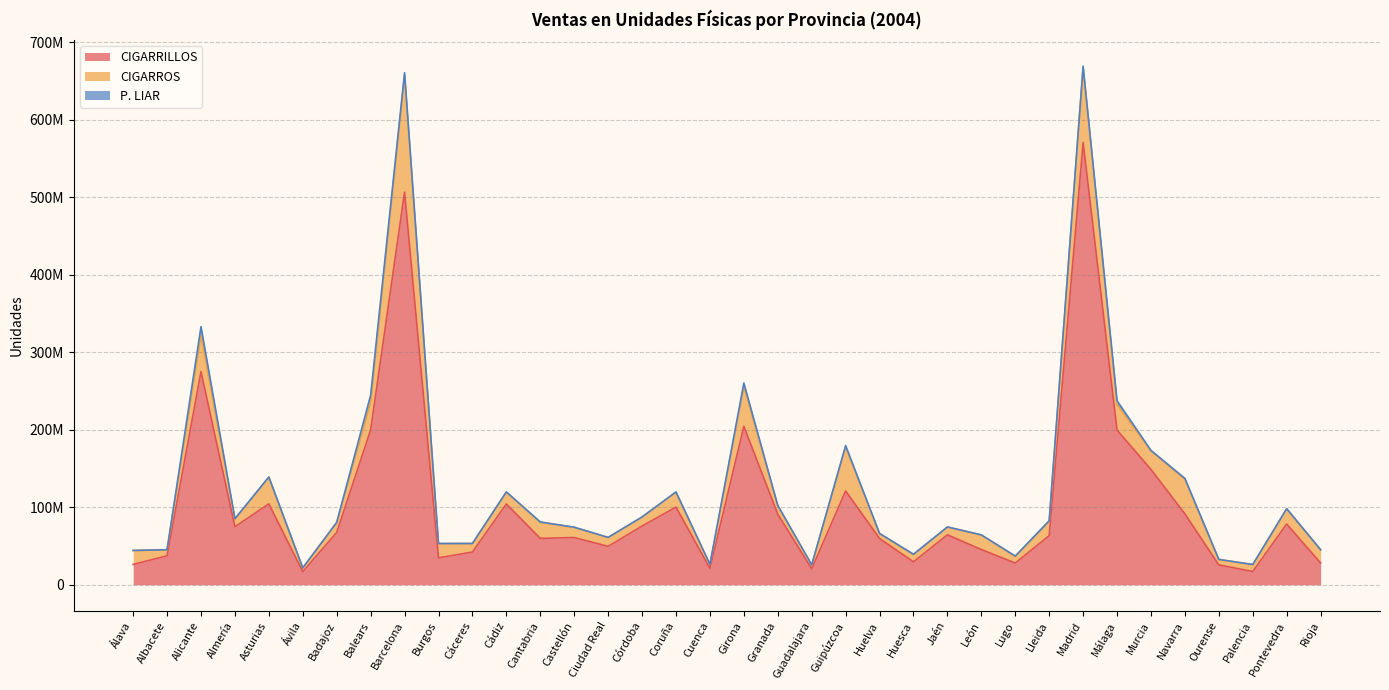

Reading left to right, transcribe all the data shown in this chart.

CIGARRILLOS: 26277774	37399449	275126690	74896539	104450801	16965277	67532905	199853146	506672355	34763447	42229202	104241778	59884859	60983311	49569591	75805160	100197284	21238951	204467348	91097907	20616160	121118962	59724139	29606947	64478604	45500454	28076271	63411112	570682584	199550837	148857798	91449045	25619665	17170320	78374381	28124031
CIGARROS: 17961637	7783599	46859100	9735423	34443319	4806044	12908472	35565231	150527431	18401075	11012675	15389630	20790932	13115982	11502035	11649241	19306175	5058255	51427613	11034318	5030349	56739451	6391930	9470724	10095110	18770045	8807581	18169284	97502674	32956035	23730133	44653760	7060387	8926520	19639267	17049619
P. LIAR: 35994	73432	11143406	719823	218458	31731	70284	9197215	3605389	62367	65157	219361	386360	196918	58756	72244	340394	31497	4521605	344259	26492	1812365	100639	375347	60923	117824	153844	1160241	1055418	5077951	838019	1232854	54434	33490	168744	44855